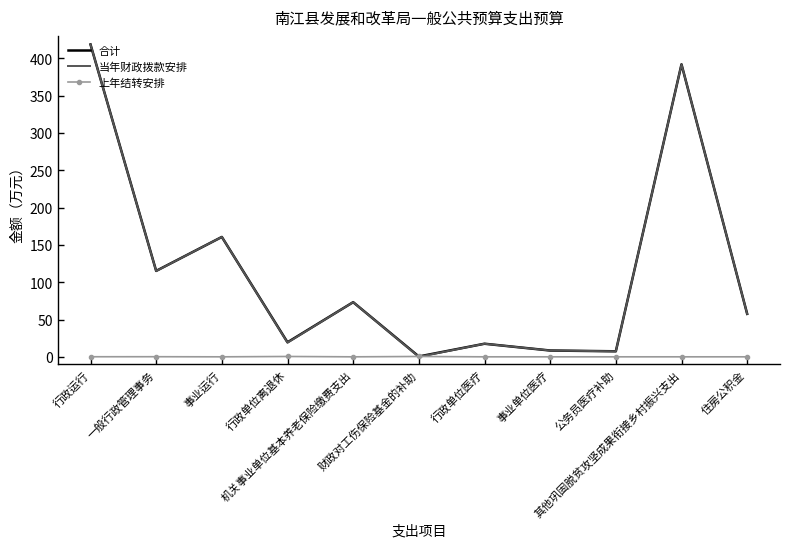

What is the maximum value for 合计?

418.6